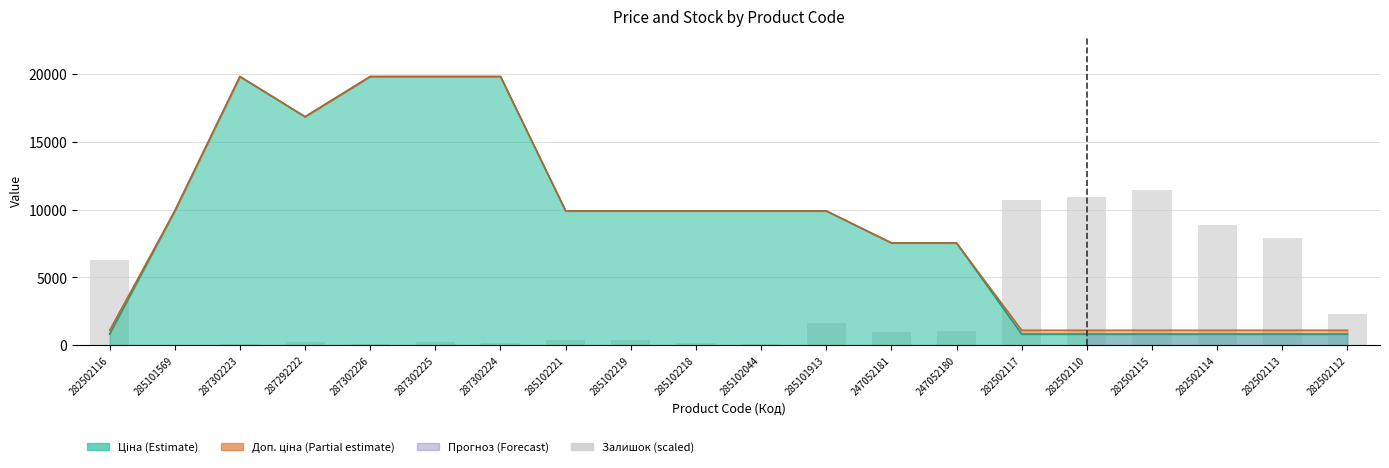

Does the chart contain any negative values?

No